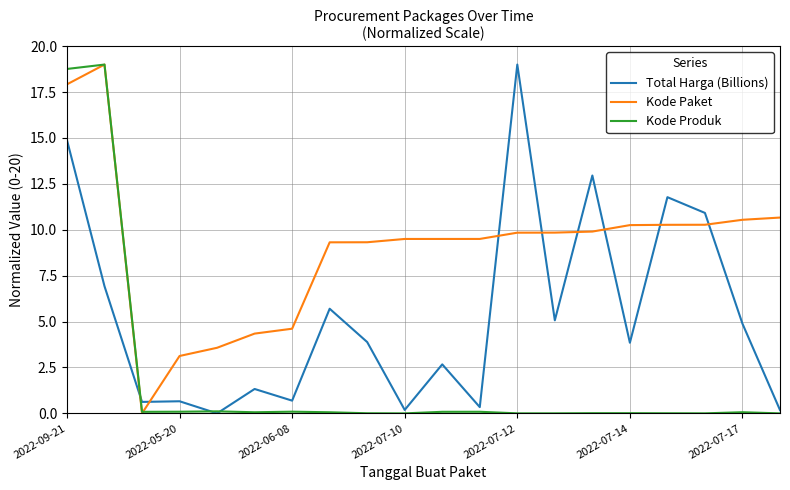

List the series in order of their overall mean, lowest first.

Kode Produk, Total Harga (Billions), Kode Paket